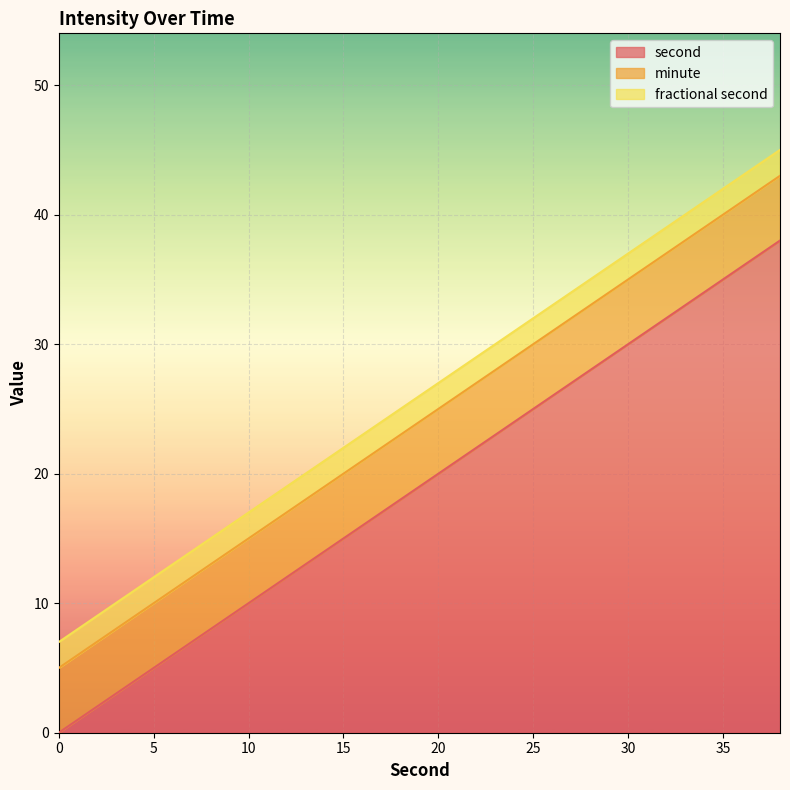

How many lines are shown in the chart?

3